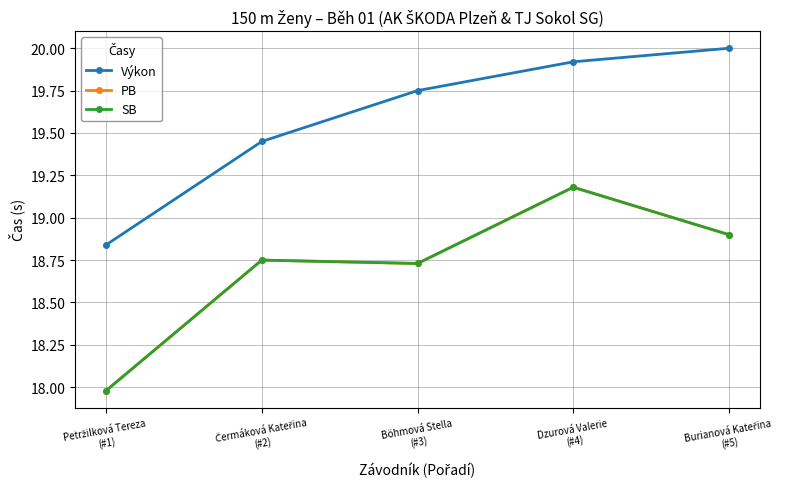

The PB series shows 18.7 at Böhmová Stella
(#3). True or false?

True